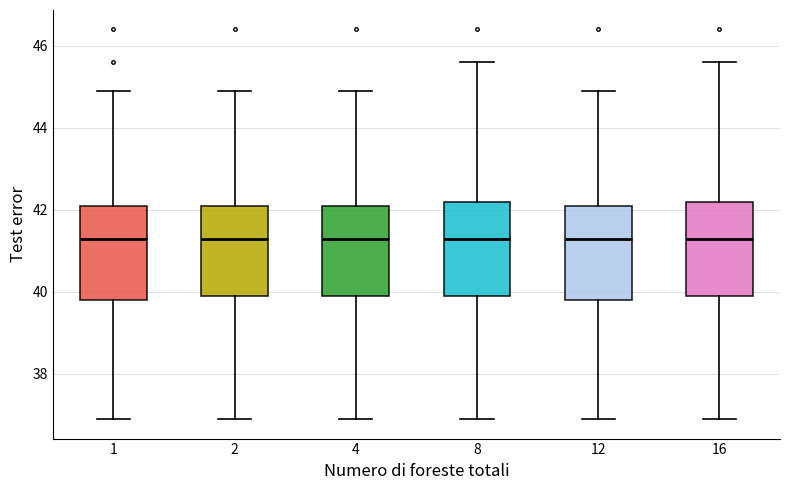

Reading left to right, read every box against the y-axis: the position of its median line, the range the box covers, and the ends of its whiskers. The values are not printed on the chart, so give them approximately, as read against the axis.

1: median 41.4, box 39.8 to 42.2, whiskers 37.0 to 45.0
2: median 41.4, box 40.0 to 42.2, whiskers 37.0 to 45.0
4: median 41.4, box 40.0 to 42.2, whiskers 37.0 to 45.0
8: median 41.4, box 40.0 to 42.2, whiskers 37.0 to 45.6
12: median 41.4, box 39.8 to 42.2, whiskers 37.0 to 45.0
16: median 41.4, box 40.0 to 42.2, whiskers 37.0 to 45.6